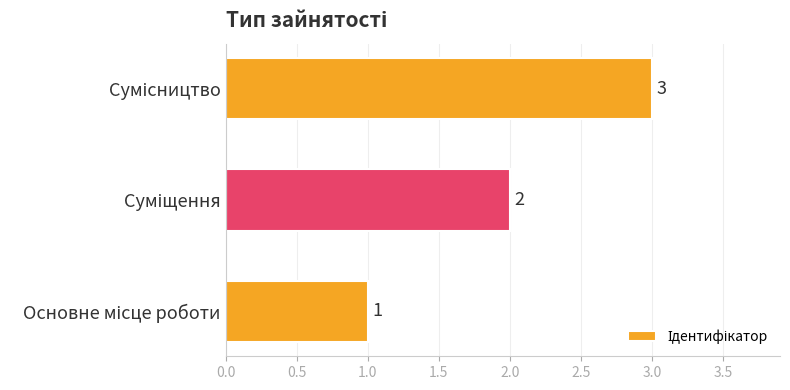

Count the values in the range 1 to 3.

3